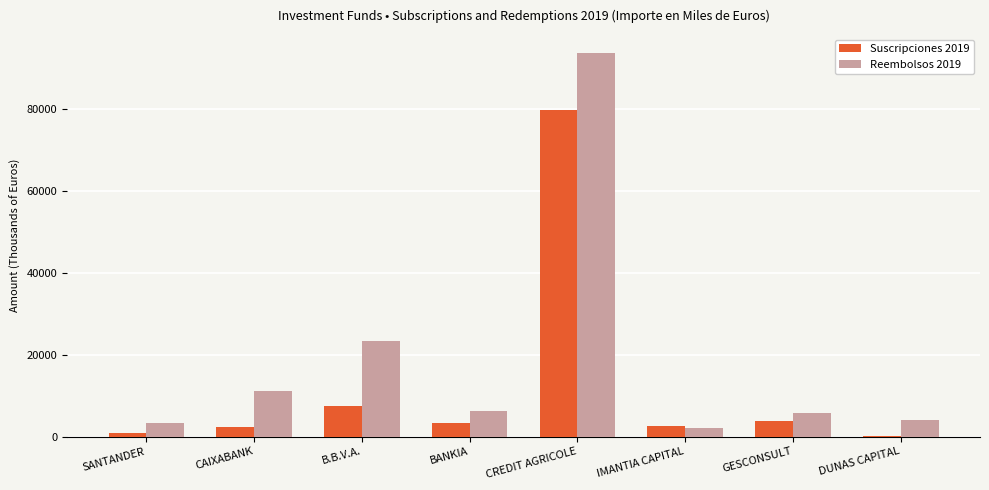

What is the total value across all series at CREDIT AGRICOLE?

173306